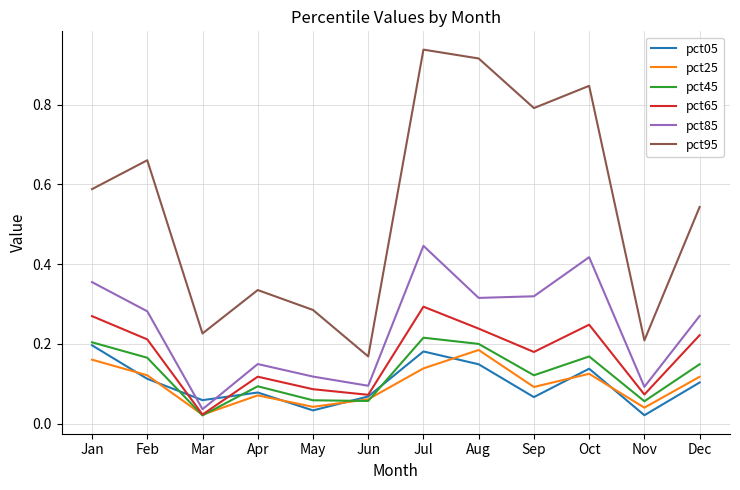

At which label does pct45 reach its minimum?

Mar